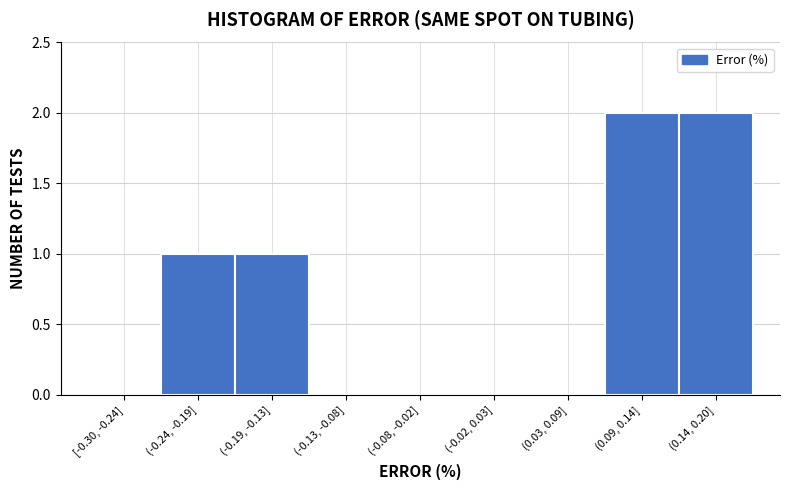

Reading left to right, what are all the values shown in this chart?

[-0.30, -0.24]=0	(-0.24, -0.19]=1	(-0.19, -0.13]=1	(-0.13, -0.08]=0	(-0.08, -0.02]=0	(-0.02, 0.03]=0	(0.03, 0.09]=0	(0.09, 0.14]=2	(0.14, 0.20]=2